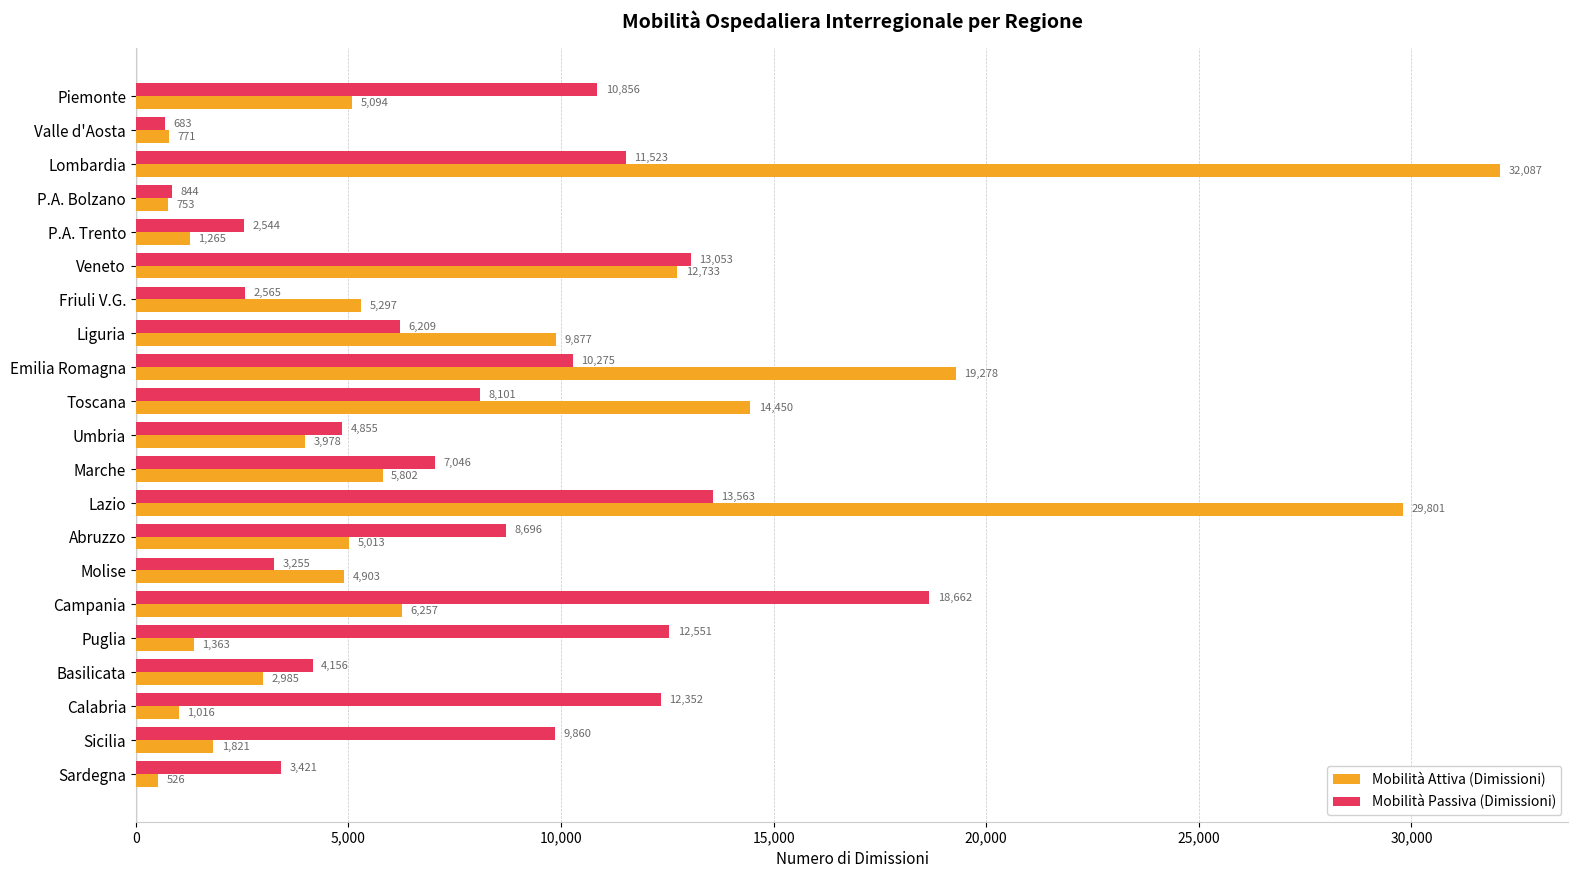

Between Emilia Romagna and Sardegna, which series saw the biggest shift?

Mobilità Attiva (Dimissioni)